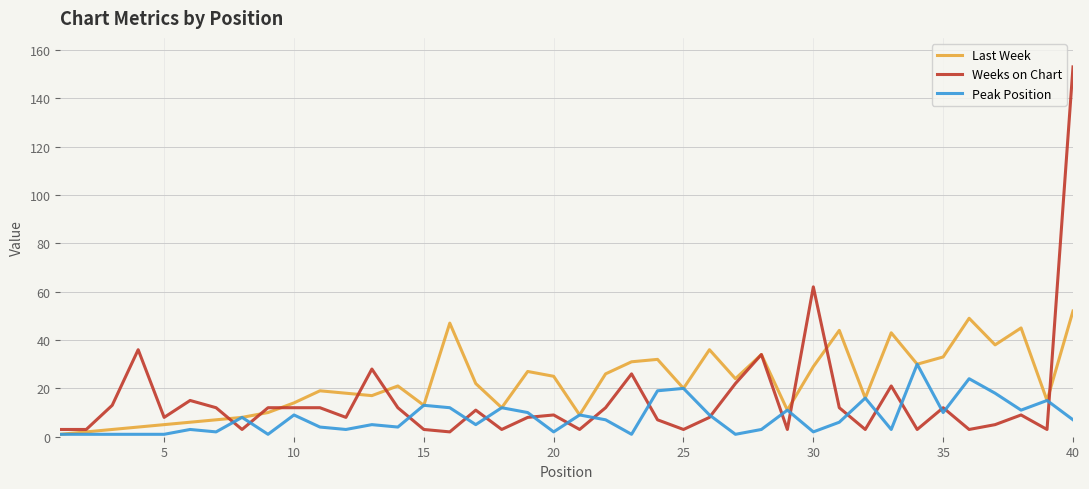

What is the greatest value displayed?

153